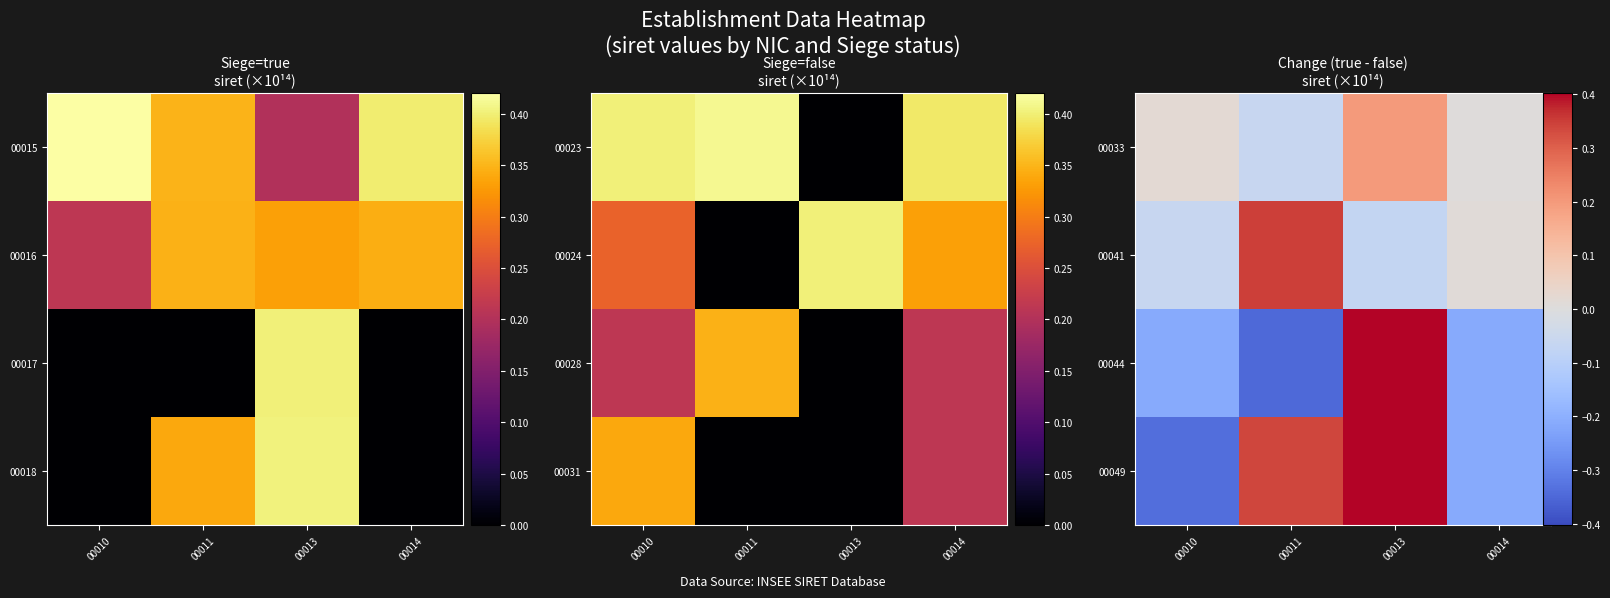

What is the sum of the 00049 values at 00014 and 00013?

0.2